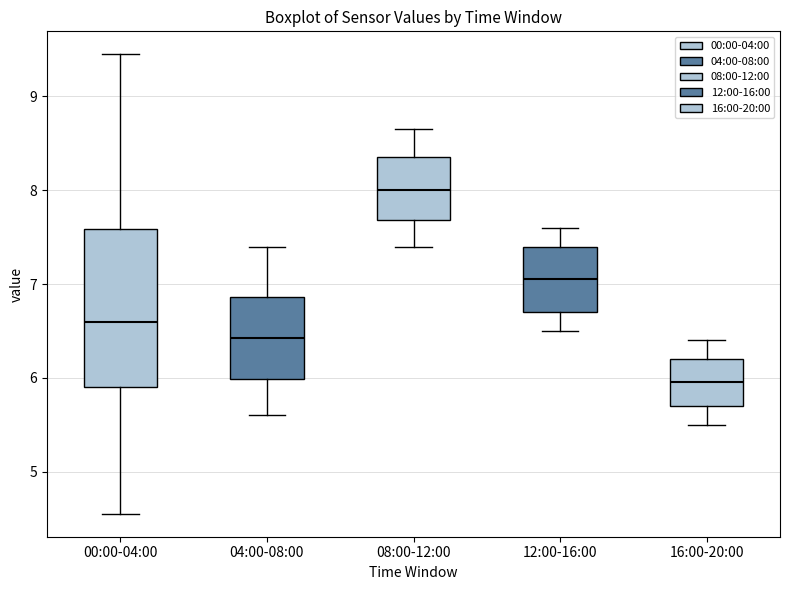

Reading left to right, transcribe this box plot: for each box, give where its median line is, the range the box spans, and where its two whiskers end, as read against the y-axis. The values are not printed on the chart, so give them approximately, as read against the axis.

00:00-04:00: median 6.6, box 5.9 to 7.6, whiskers 4.6 to 9.5
04:00-08:00: median 6.4, box 6.0 to 6.9, whiskers 5.6 to 7.4
08:00-12:00: median 8.0, box 7.7 to 8.4, whiskers 7.4 to 8.7
12:00-16:00: median 7.1, box 6.7 to 7.4, whiskers 6.5 to 7.6
16:00-20:00: median 6.0, box 5.7 to 6.2, whiskers 5.5 to 6.4